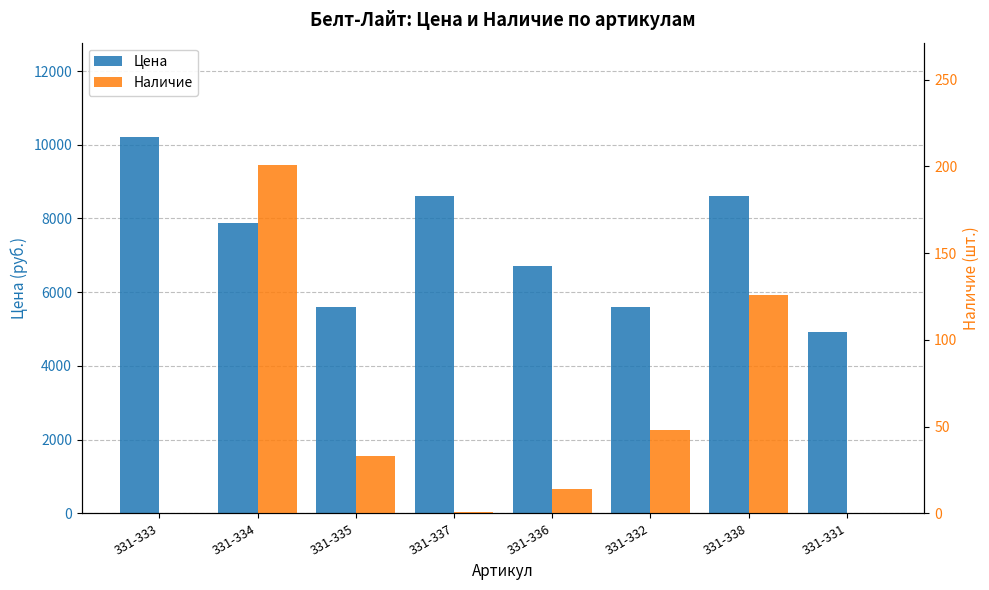

Is the value of Наличие at 331-337 greater than the value of Цена at 331-338?

No